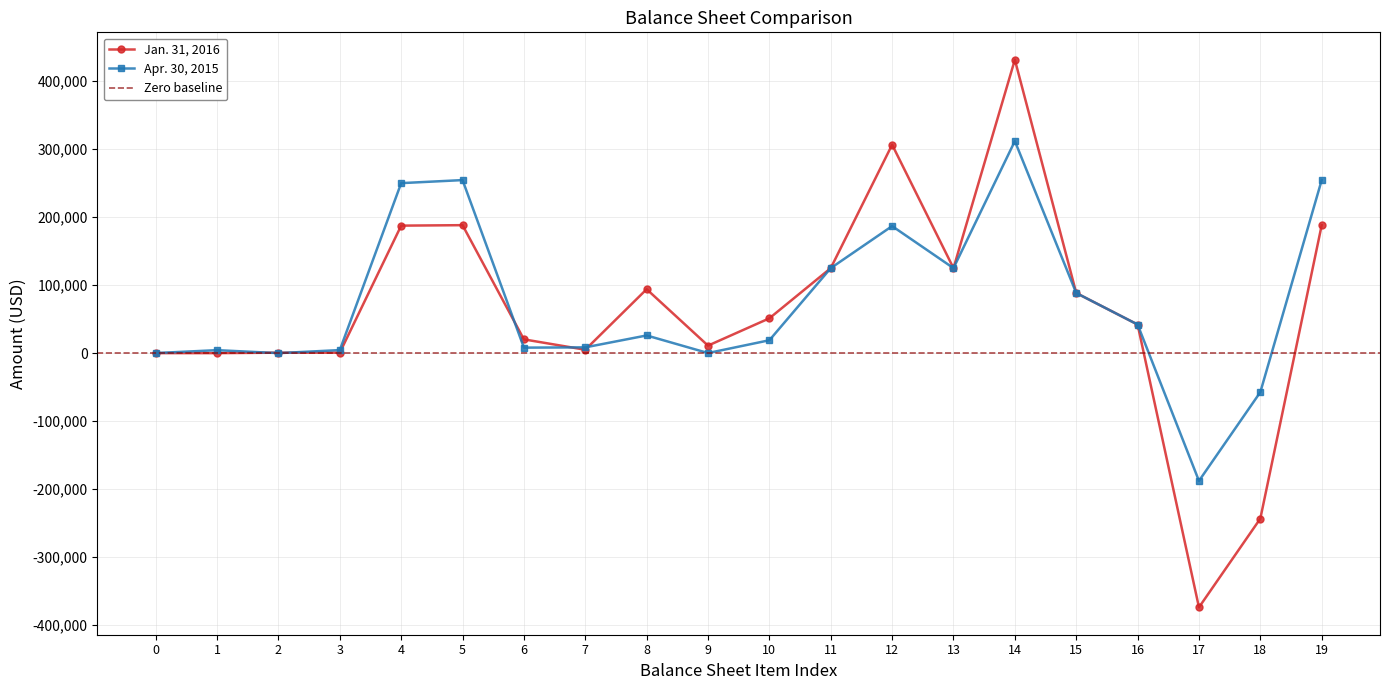

Is the value of Apr. 30, 2015 at 7 greater than the value of Jan. 31, 2016 at 12?

No